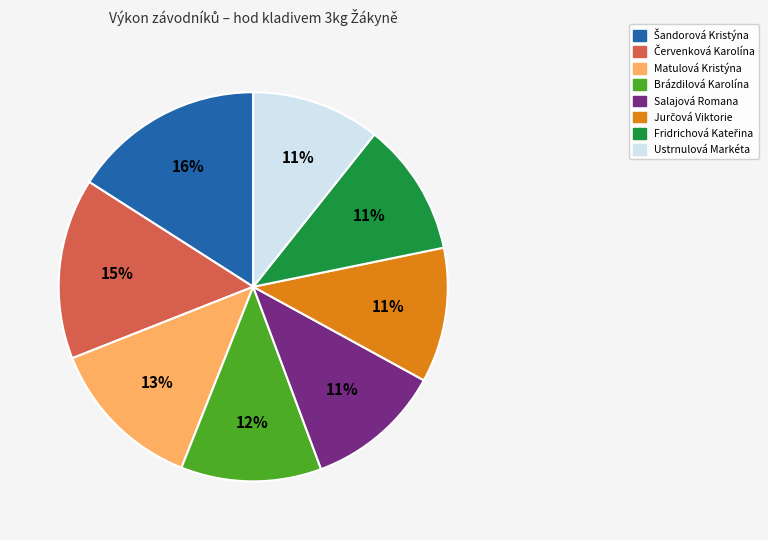

Is it true that Salajová Romana is 4% of the pie?

False